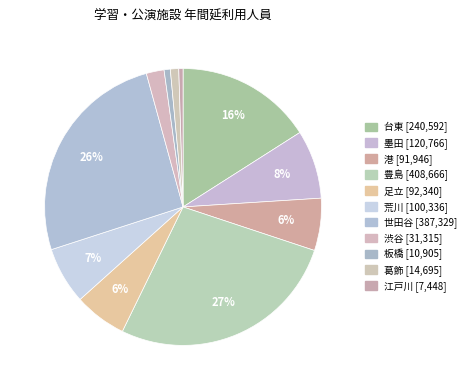

What is the total percentage of 台東 and 豊島?

43.1%